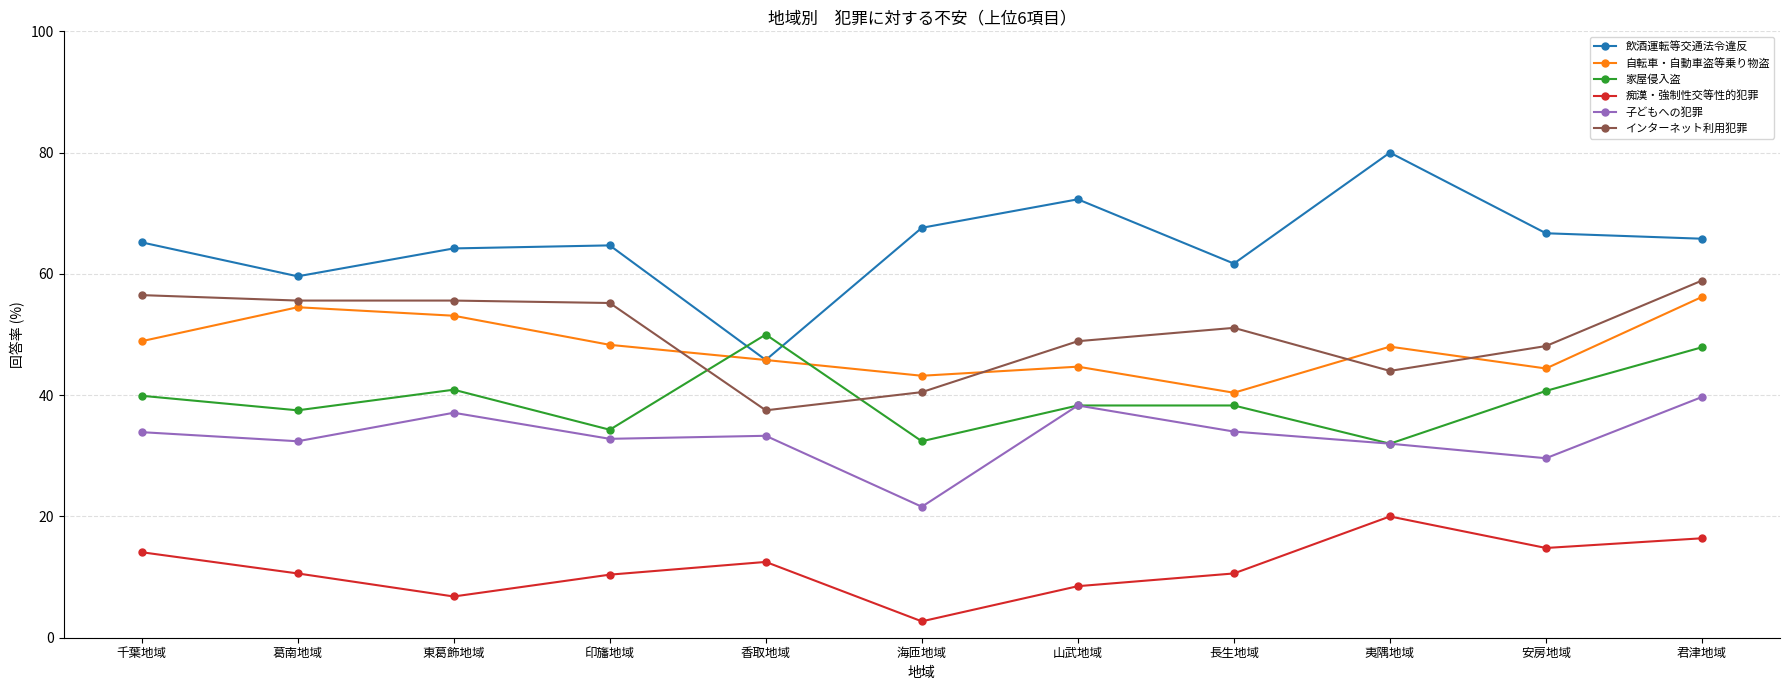

How many interior local peaks does the 飲酒運転等交通法令違反 series have?

3